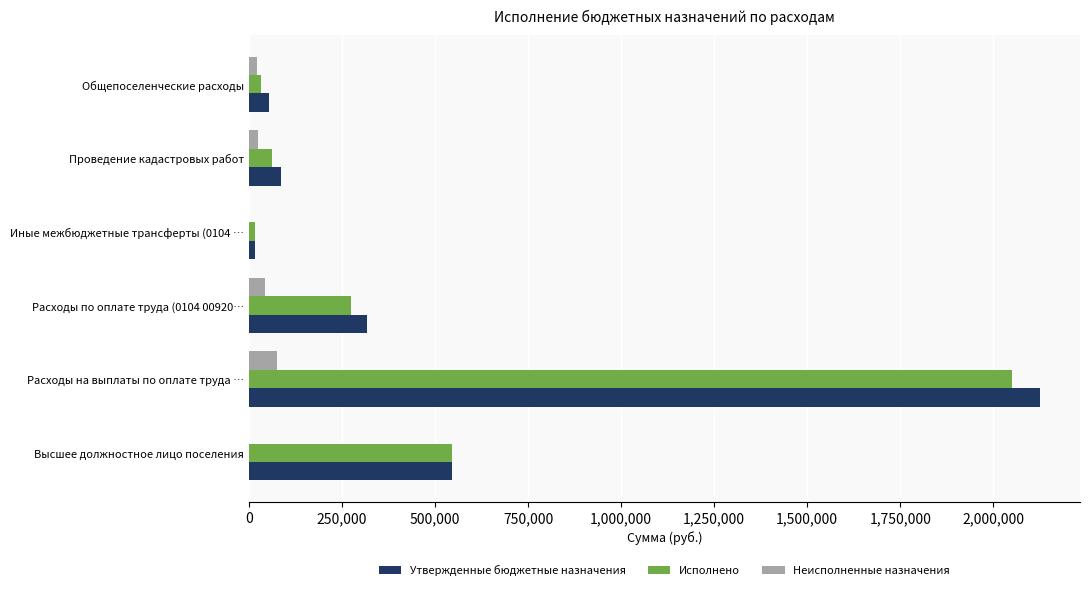

How many data points does each series have?

6